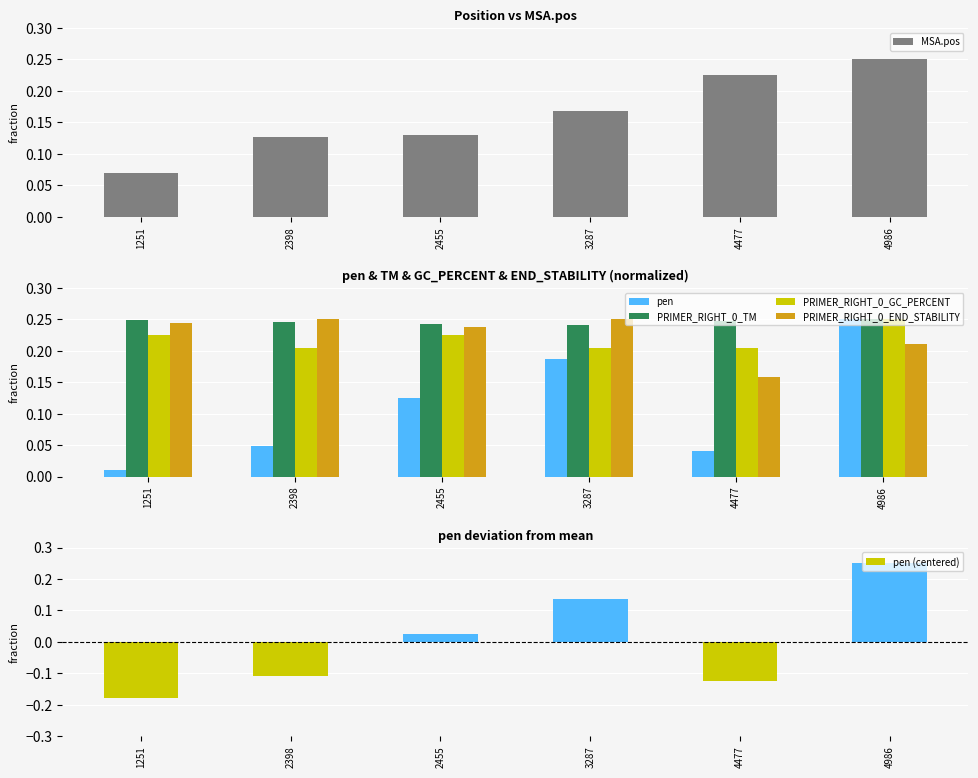

How many bars are there in total?

36